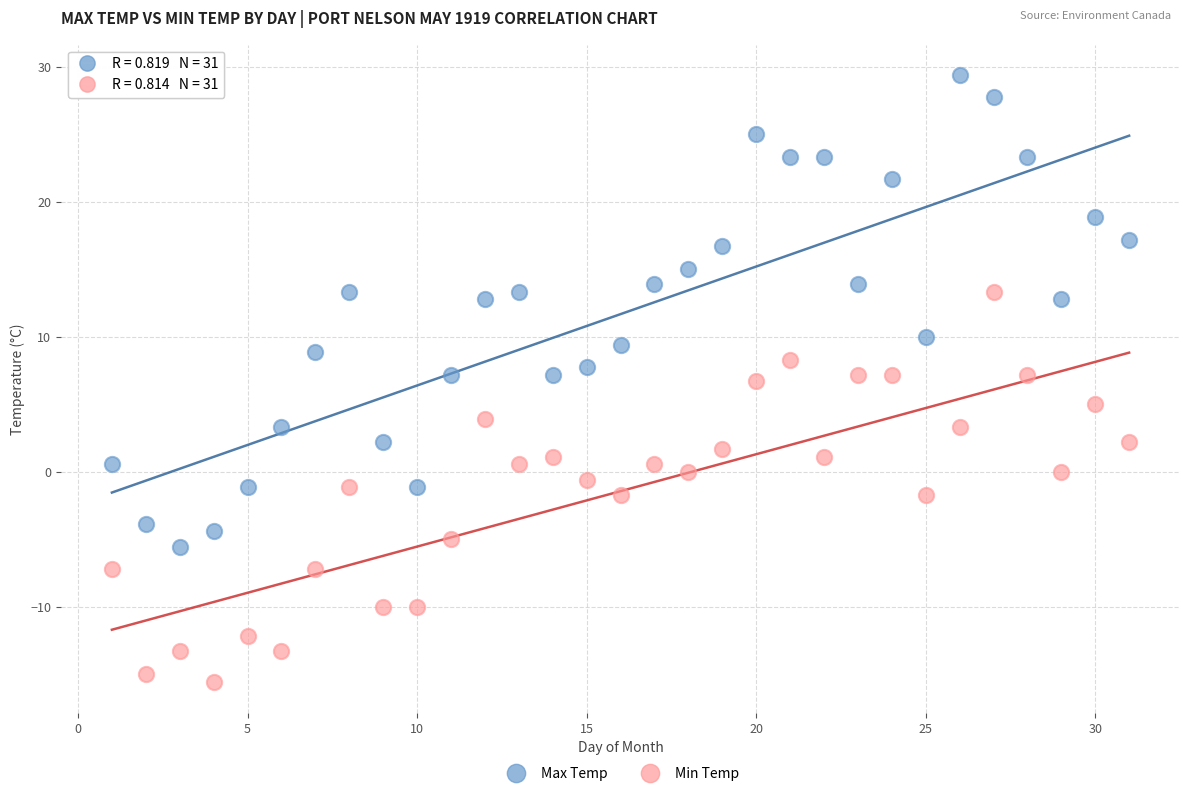

In the Max Temp series, what Y value is closest to 11?

10.0